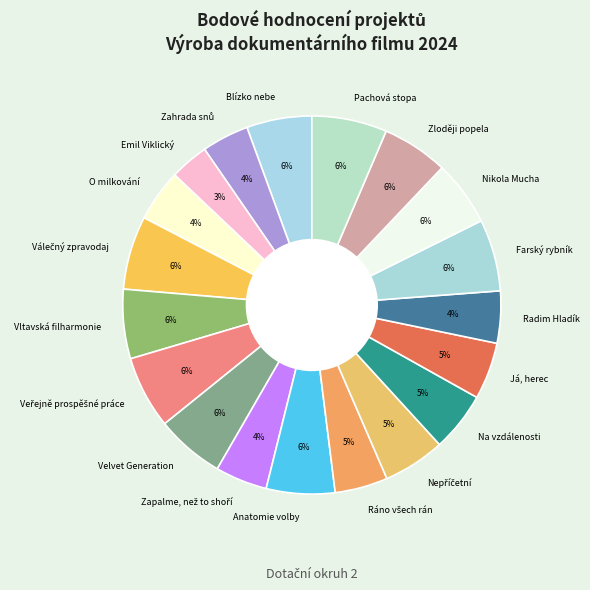

Do Radim Hladík and Na vzdálenosti together represent more than half of the pie?

No